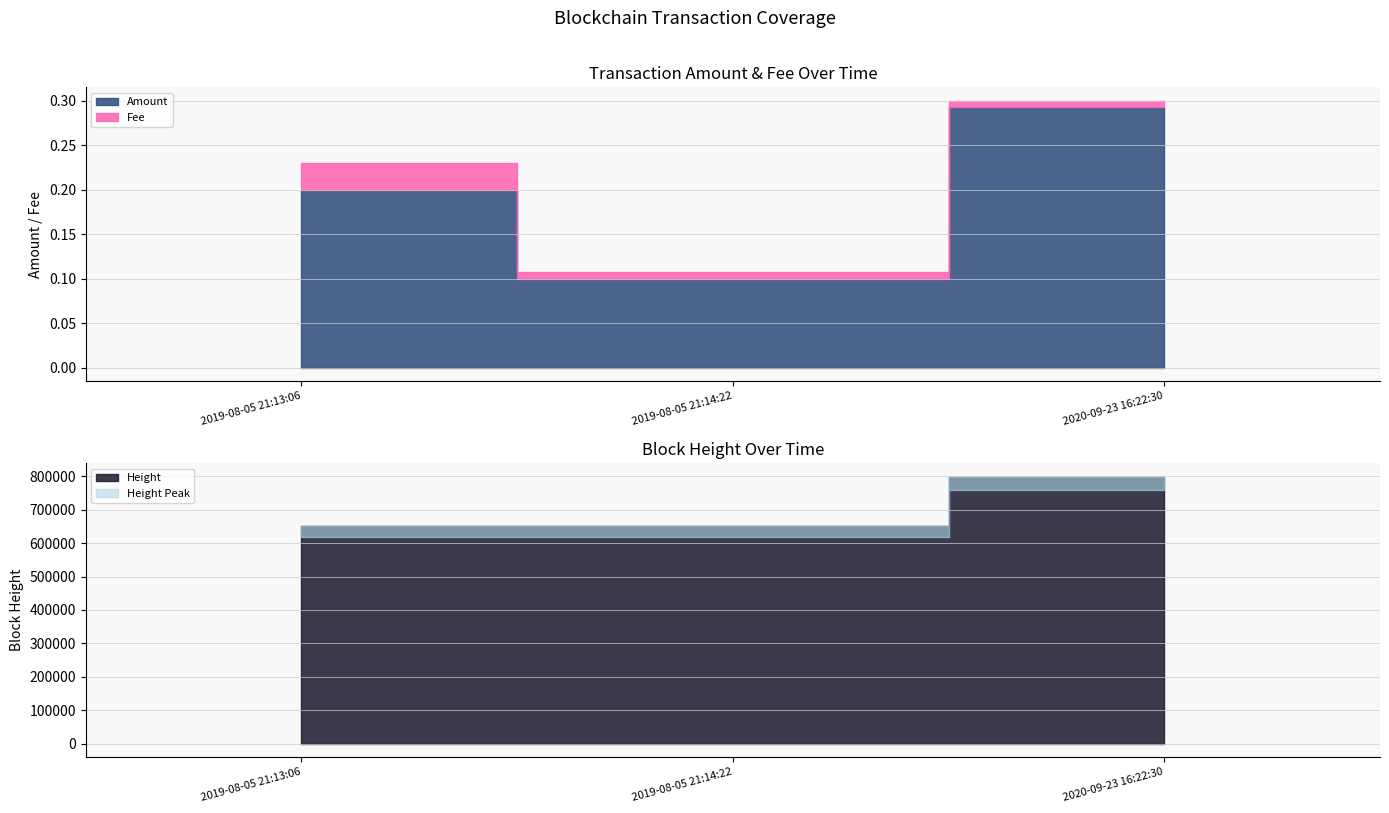

Which series has the largest range (max minus min)?

Height